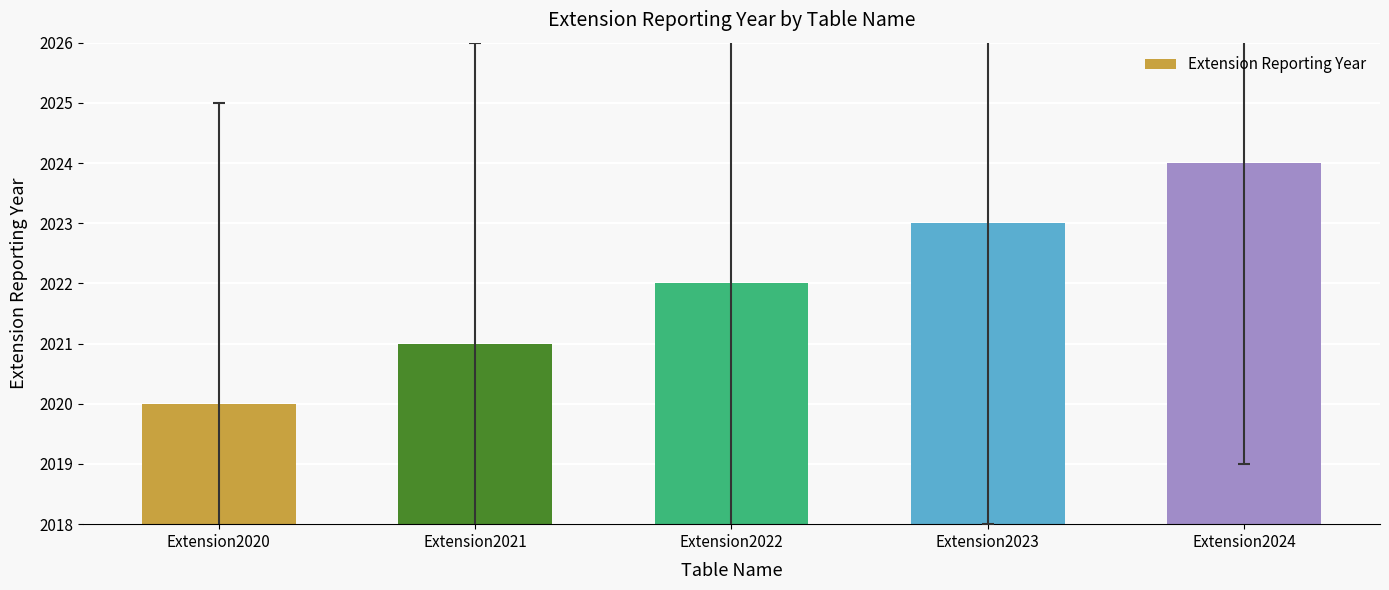

Reading left to right, extract all data points from this chart.

Extension2020=2020	Extension2021=2021	Extension2022=2022	Extension2023=2023	Extension2024=2024